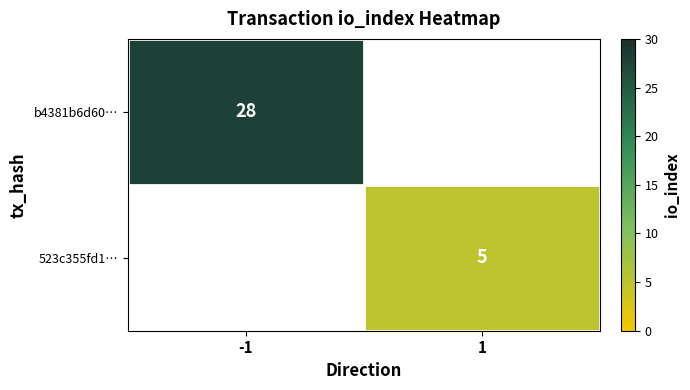

The value of 523c355fd1… at 1 is 5. True or false?

True